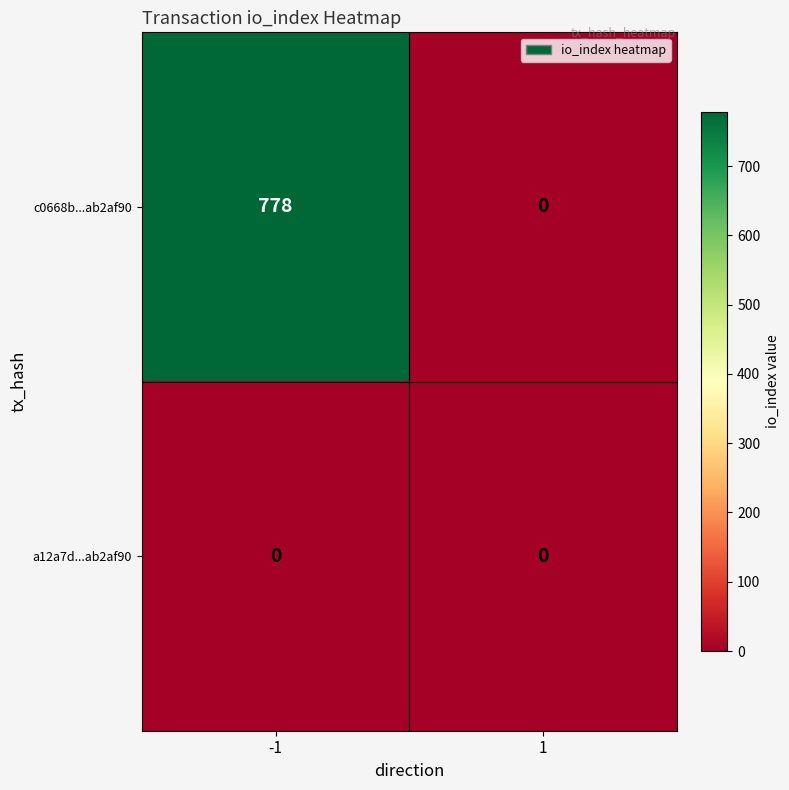

Which series has the largest range (max minus min)?

c0668b...ab2af90